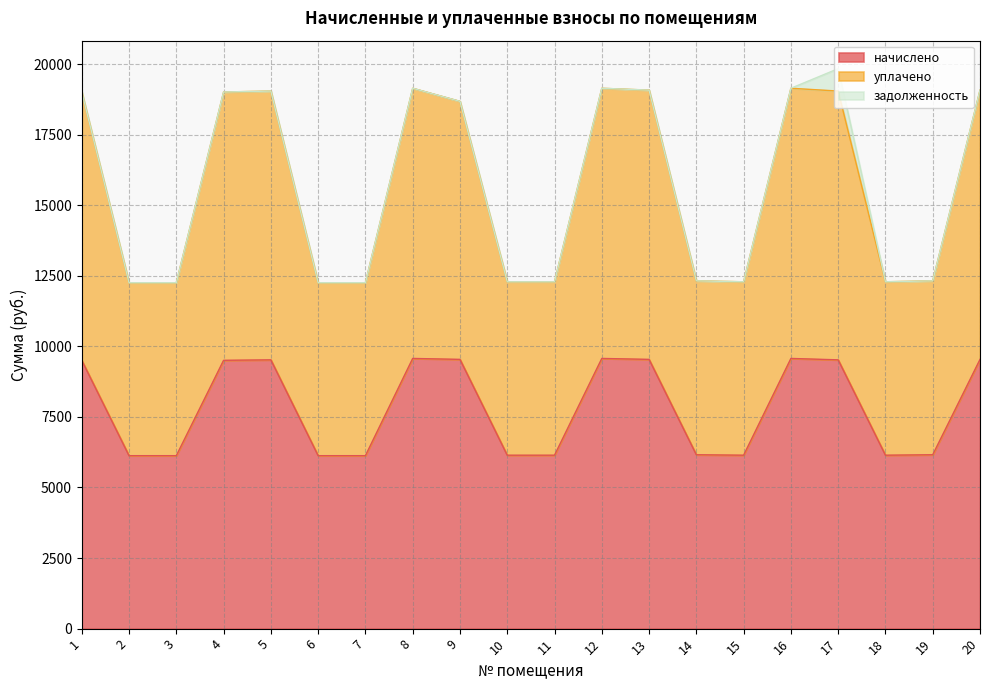

True or false: начислено and уплачено intersect in this chart.

False